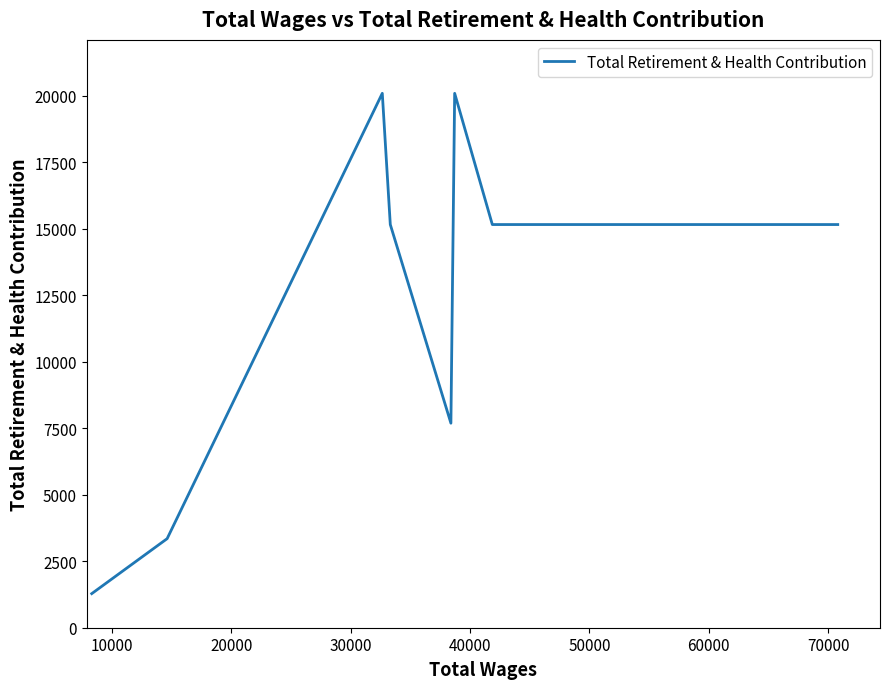

The value at 30000 is 5217. True or false?

False